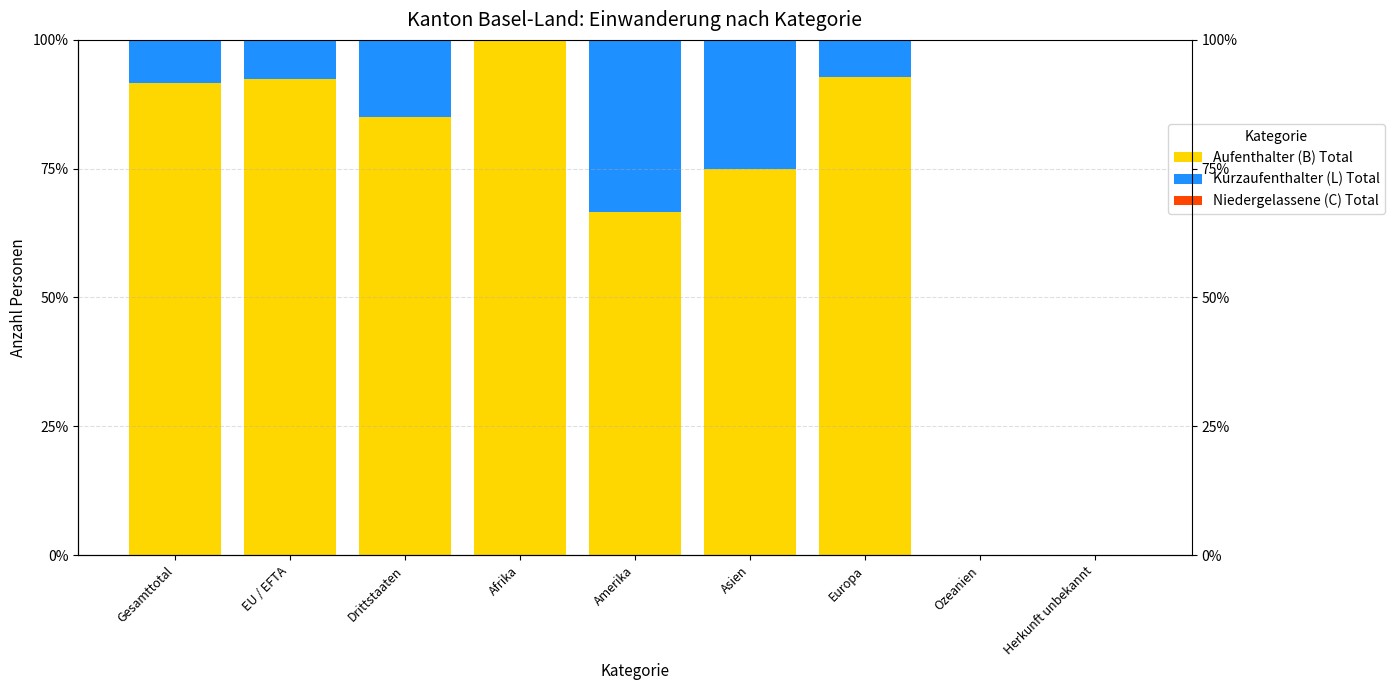

At which label does Aufenthalter (B) Total first exceed 85?

Gesamttotal